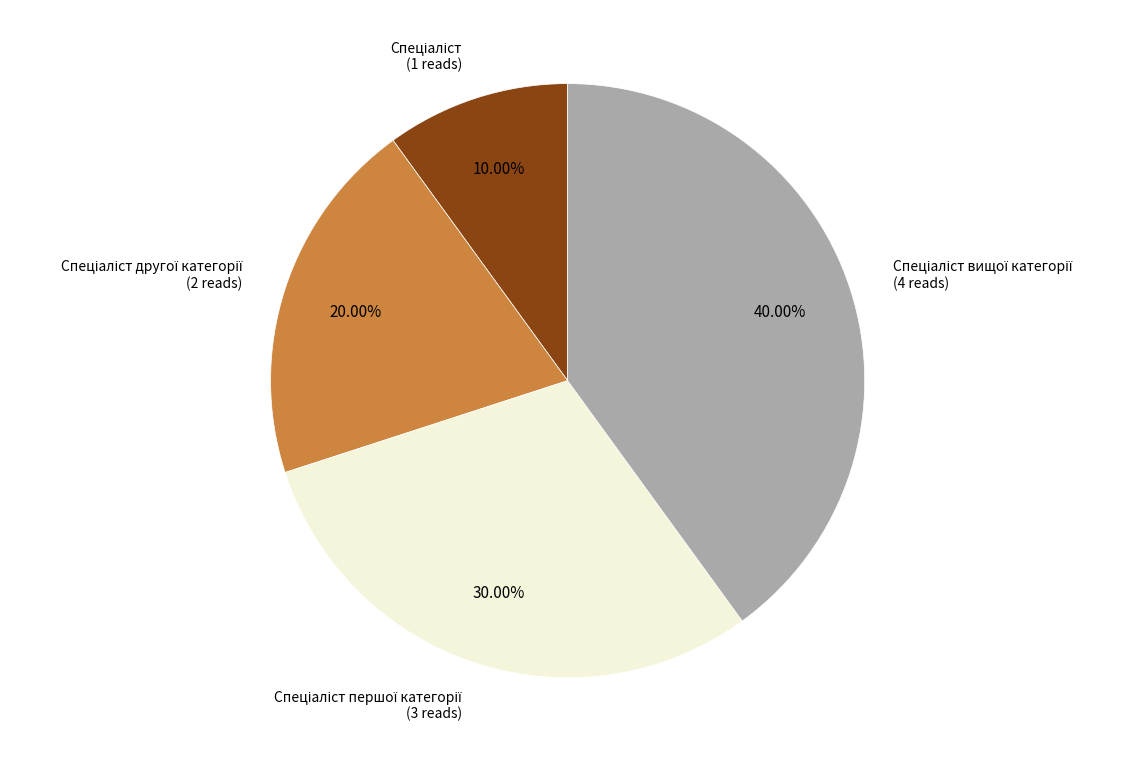

Does any single category account for the majority?

No